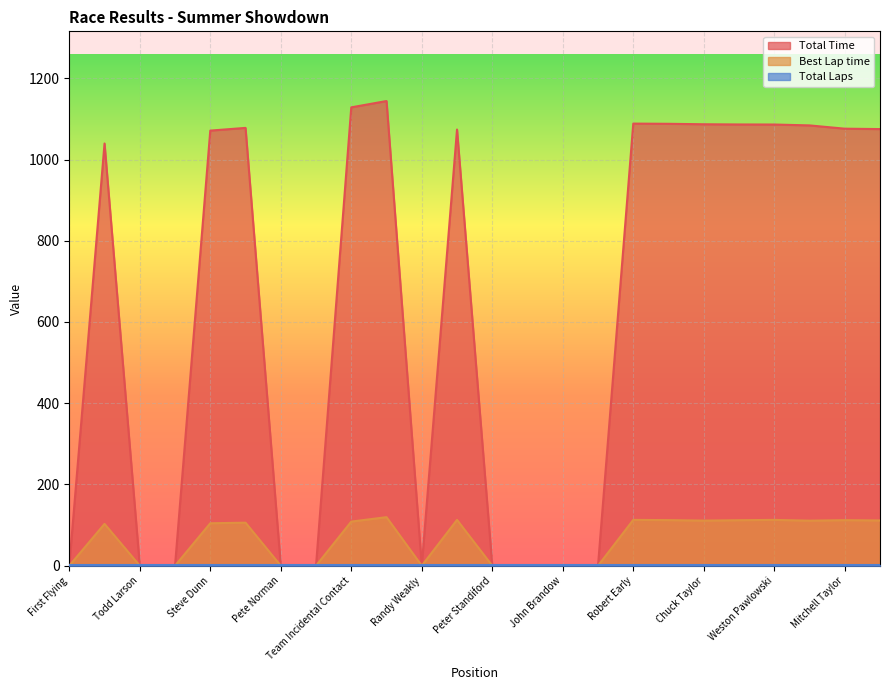

Where does the Total Time series first go above 1073?

Garrett Kasten